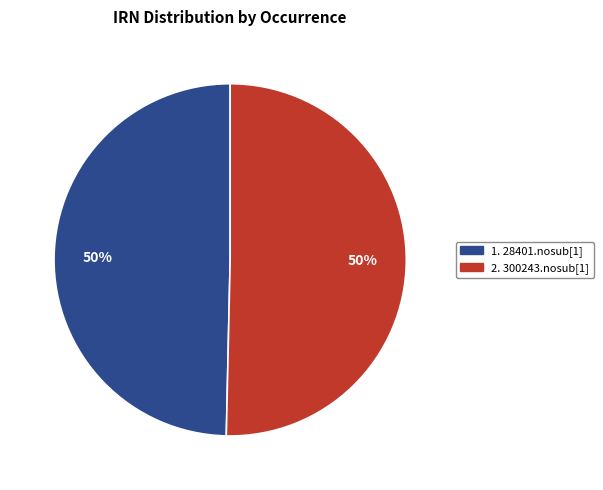

To the nearest percent, what is the average slice percentage?

50%